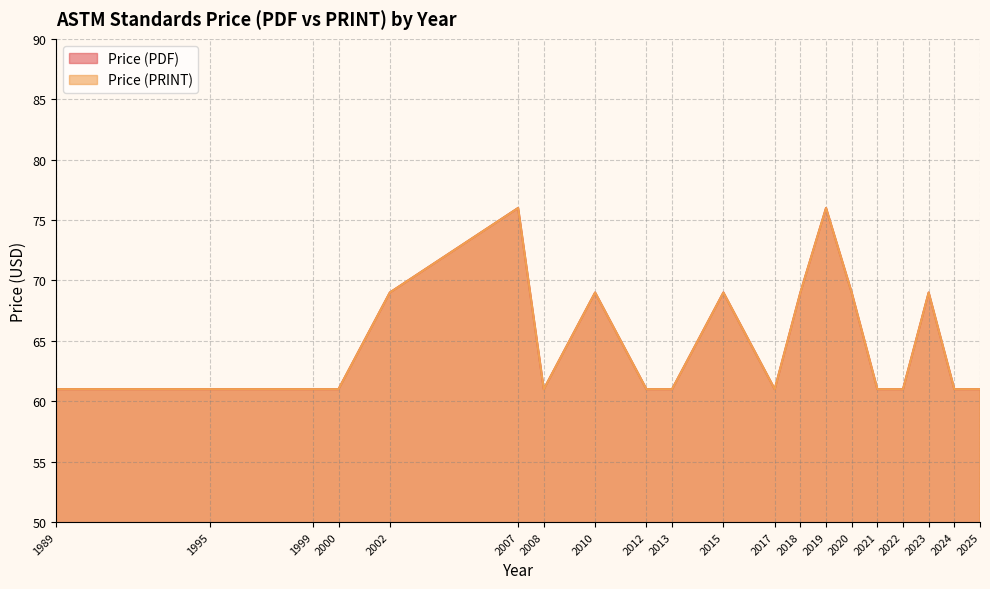

At which label does Price (PDF) reach its minimum?

1989